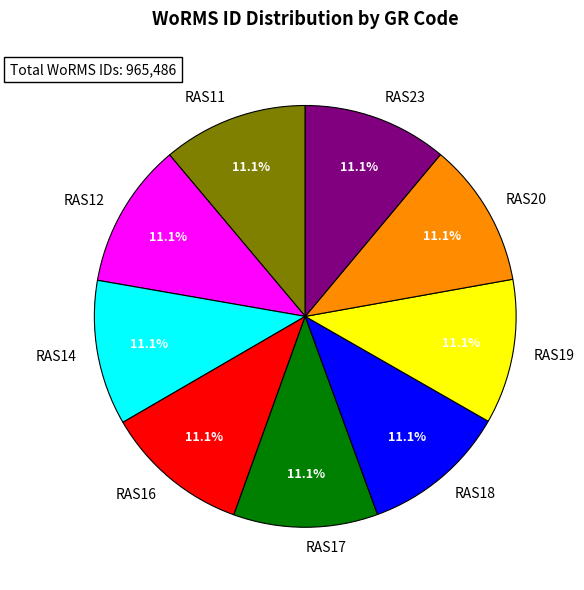

Does RAS23 account for over 50% of the chart?

No